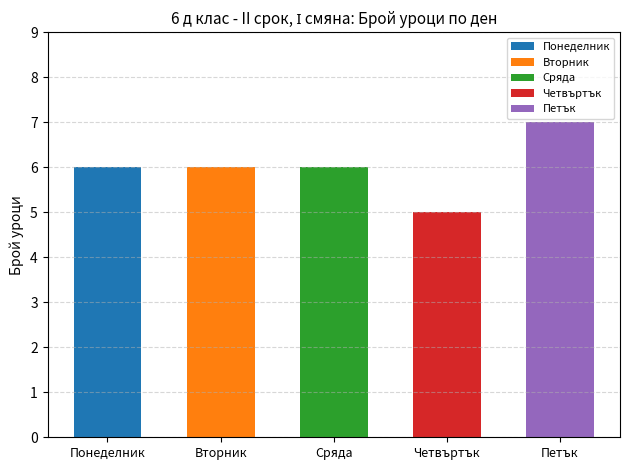

Reading left to right, what are all the values shown in this chart?

Понеделник=6	Вторник=6	Сряда=6	Четвъртък=5	Петък=7